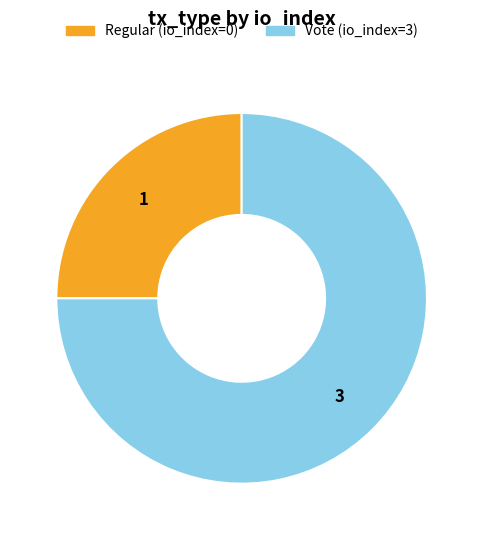

Count the number of slices in the pie.

2